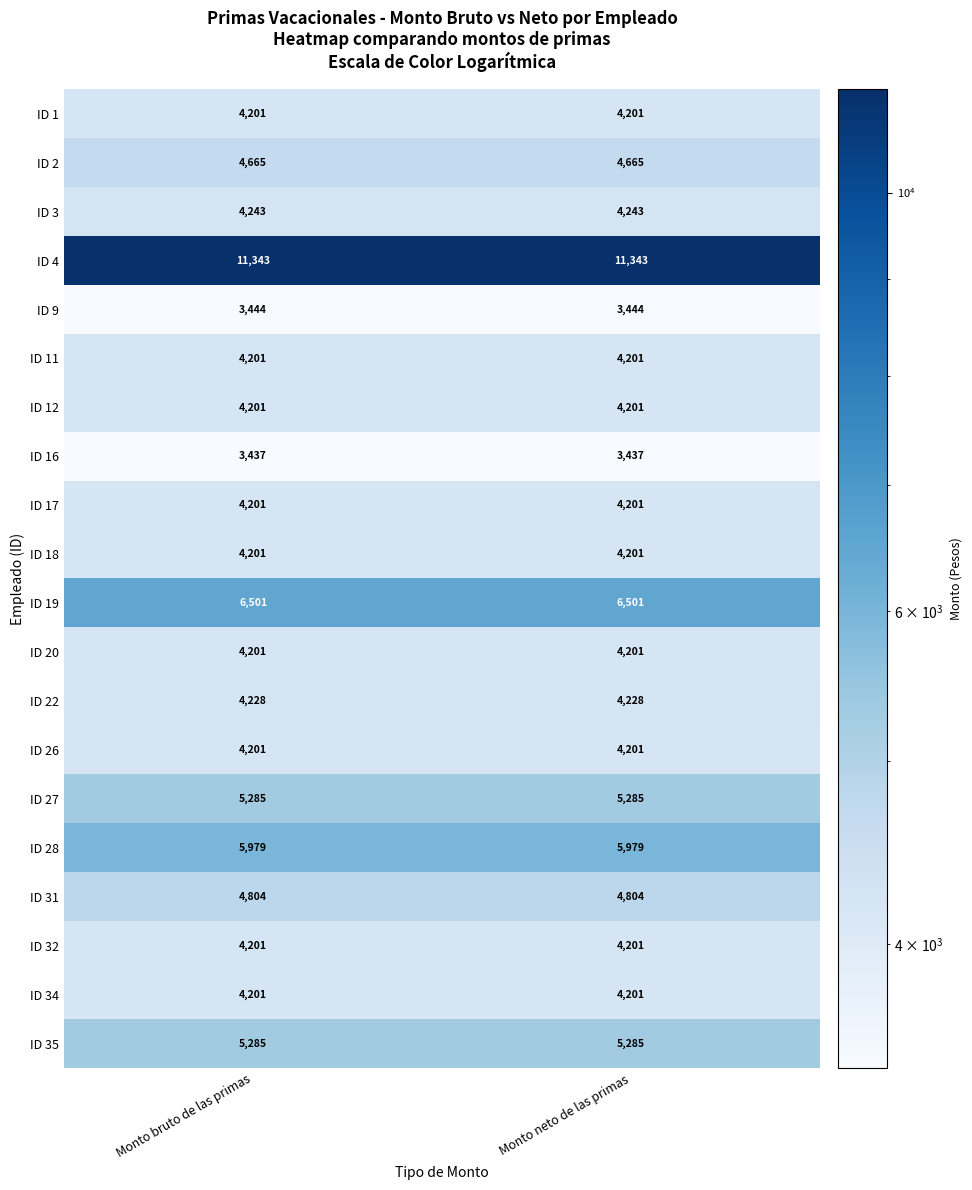

What is the maximum value shown in the chart?

11343